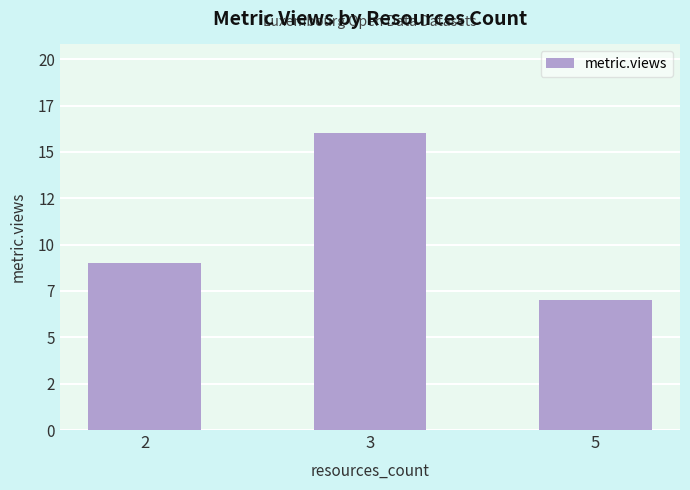

At which category does the chart reach its peak across all series?

3